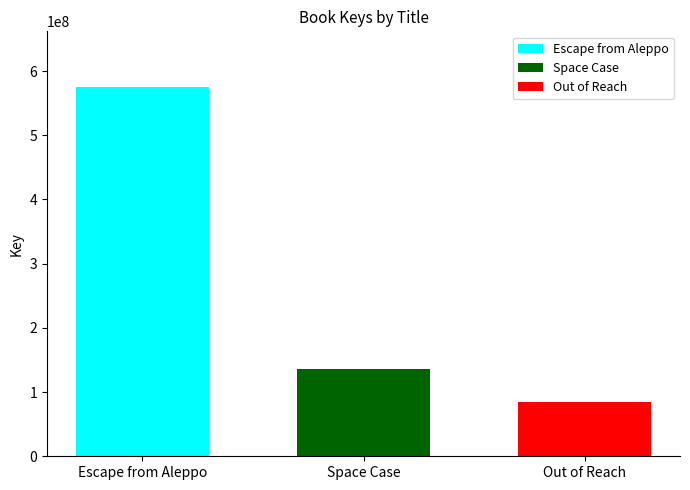

What is the approximate value of Escape from Aleppo at Space Case?

575576748